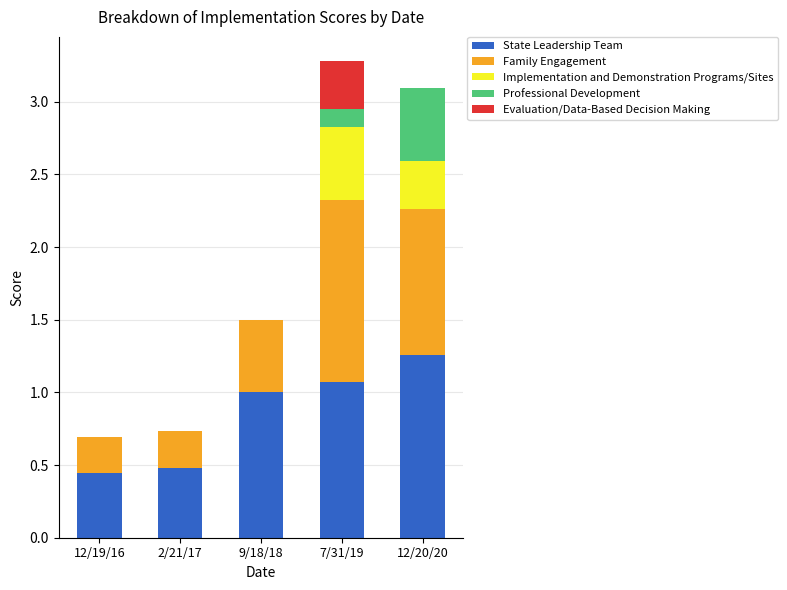

What is the sum of all State Leadership Team values?

4.3